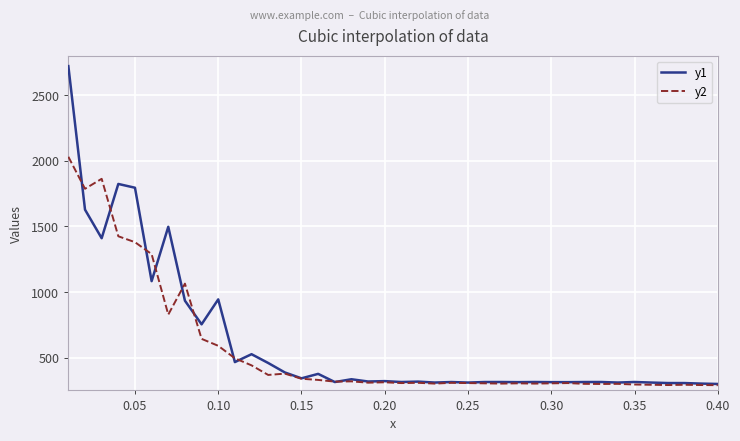

Which series has the largest range (max minus min)?

y1